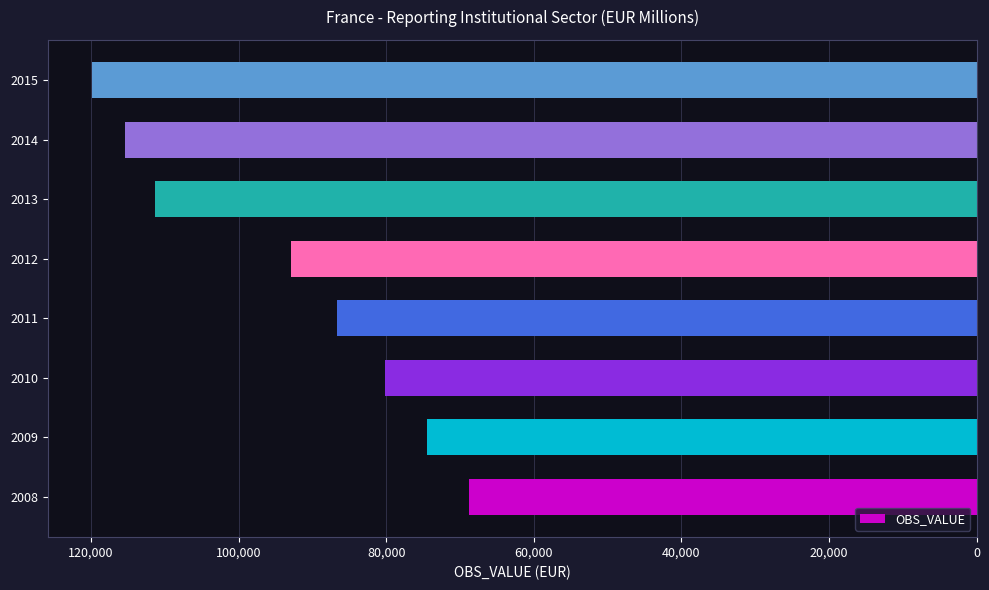

Count the number of data series in this chart.

1